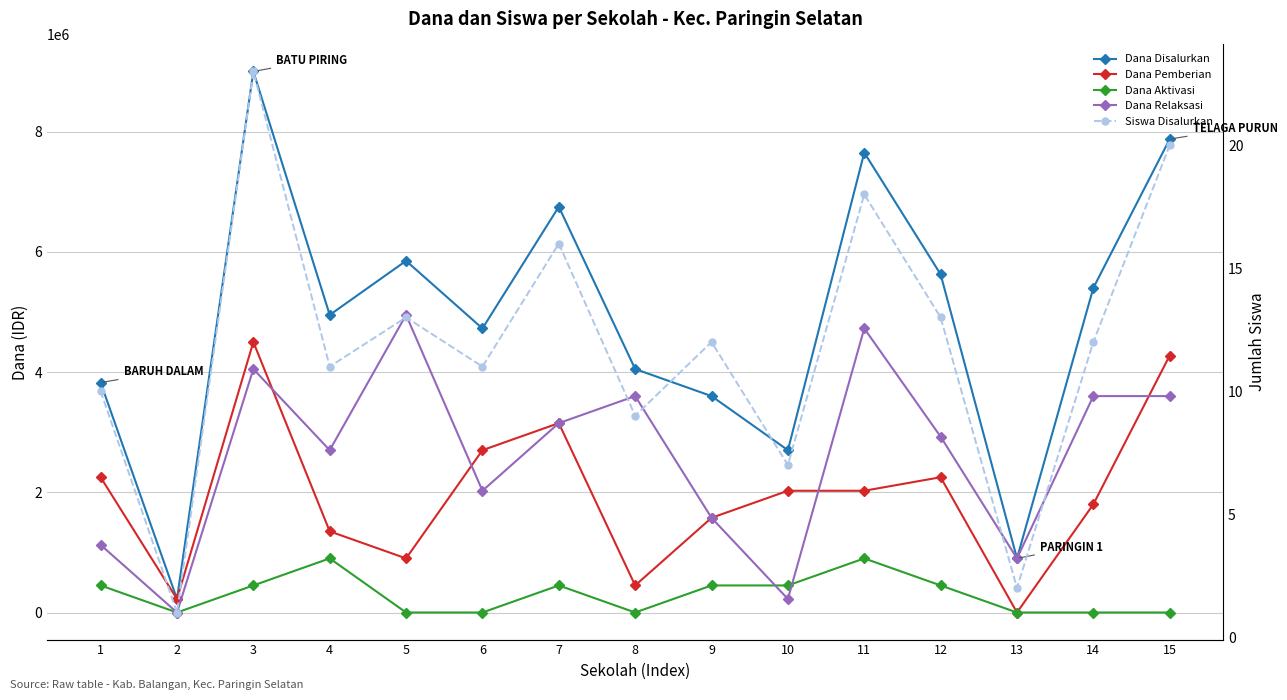

Reading right to left, list all the values displayed in this chart.

Dana Disalurkan: 15=7875000	14=5400000	13=900000	12=5625000	11=7650000	10=2700000	9=3600000	8=4050000	7=6750000	6=4725000	5=5850000	4=4950000	3=9000000	2=225000	1=3825000
Dana Pemberian: 15=4275000	14=1800000	13=0	12=2250000	11=2025000	10=2025000	9=1575000	8=450000	7=3150000	6=2700000	5=900000	4=1350000	3=4500000	2=225000	1=2250000
Dana Aktivasi: 15=0	14=0	13=0	12=450000	11=900000	10=450000	9=450000	8=0	7=450000	6=0	5=0	4=900000	3=450000	2=0	1=450000
Dana Relaksasi: 15=3600000	14=3600000	13=900000	12=2925000	11=4725000	10=225000	9=1575000	8=3600000	7=3150000	6=2025000	5=4950000	4=2700000	3=4050000	2=0	1=1125000
Siswa Disalurkan: 15=20	14=12	13=2	12=13	11=18	10=7	9=12	8=9	7=16	6=11	5=13	4=11	3=23	2=1	1=10